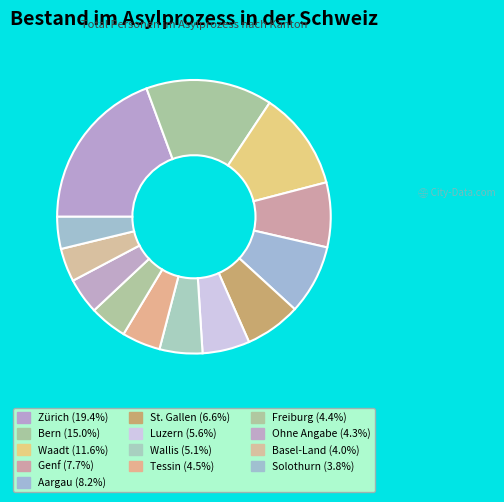

Which has a higher value, Wallis or Basel-Land?

Wallis